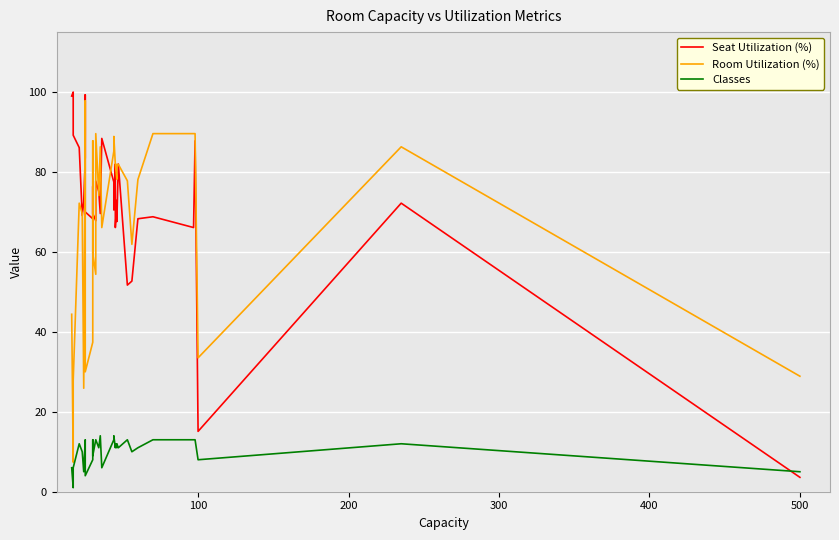

What is the sum of all Classes values?

338.0